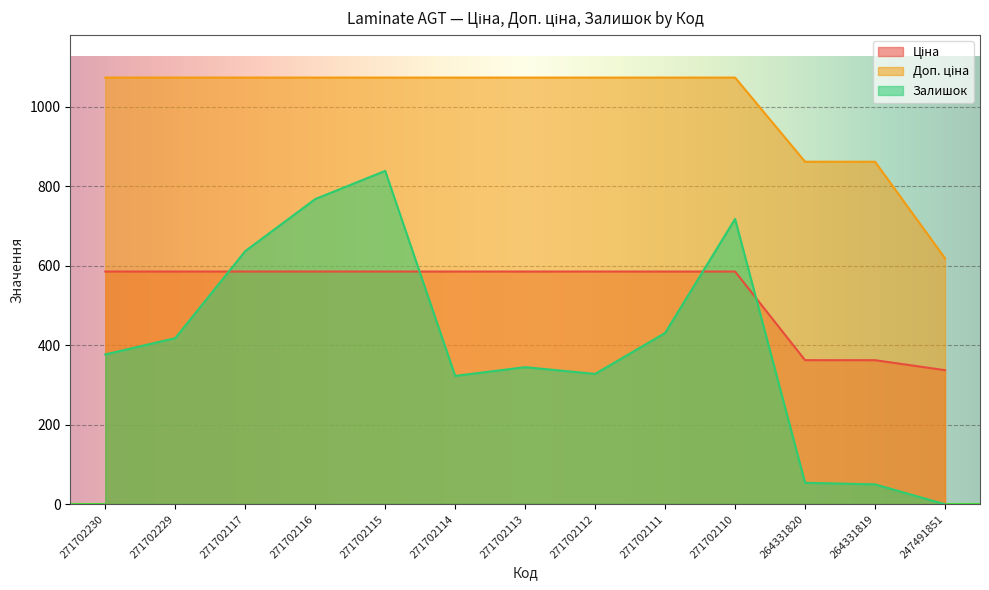

What is the difference between the second highest and second lowest values in the Залишок series?

718.0